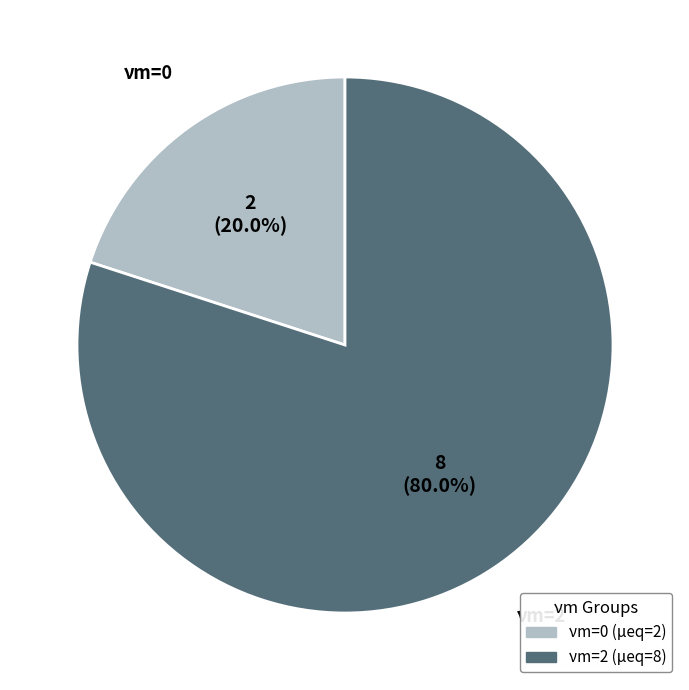

How many segments does this pie chart have?

2